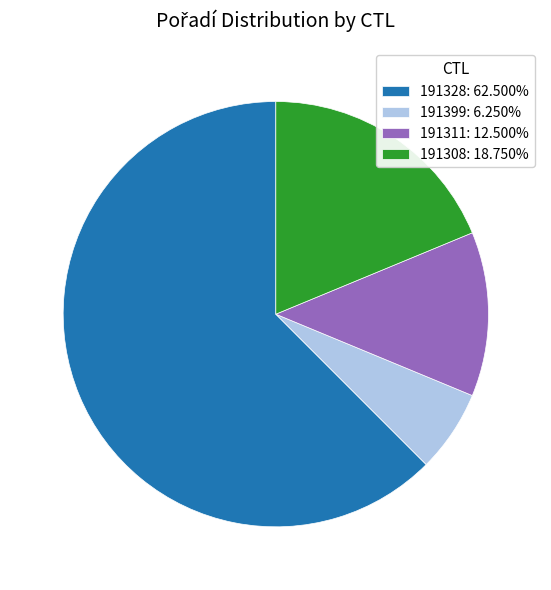

Rank the categories by value from lowest to highest.

191399, 191311, 191308, 191328